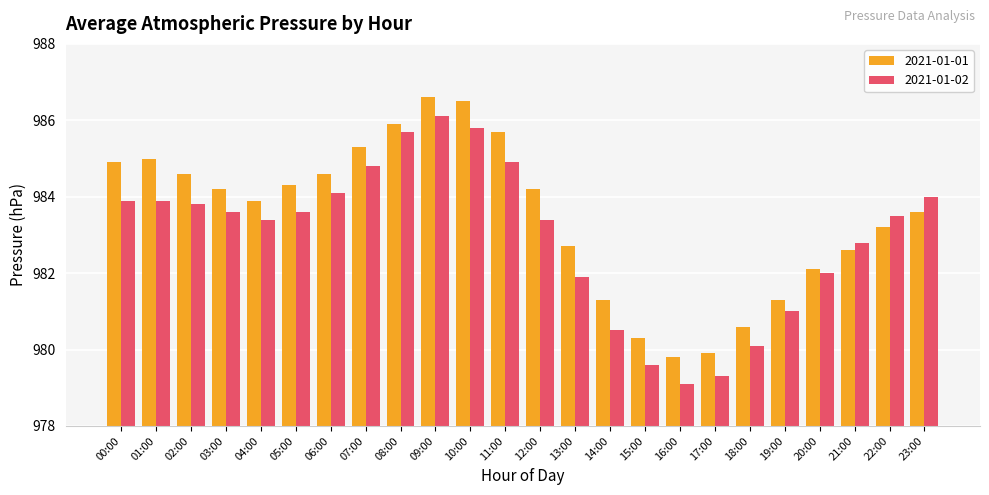

At which label does 2021-01-02 first exceed 983?

00:00